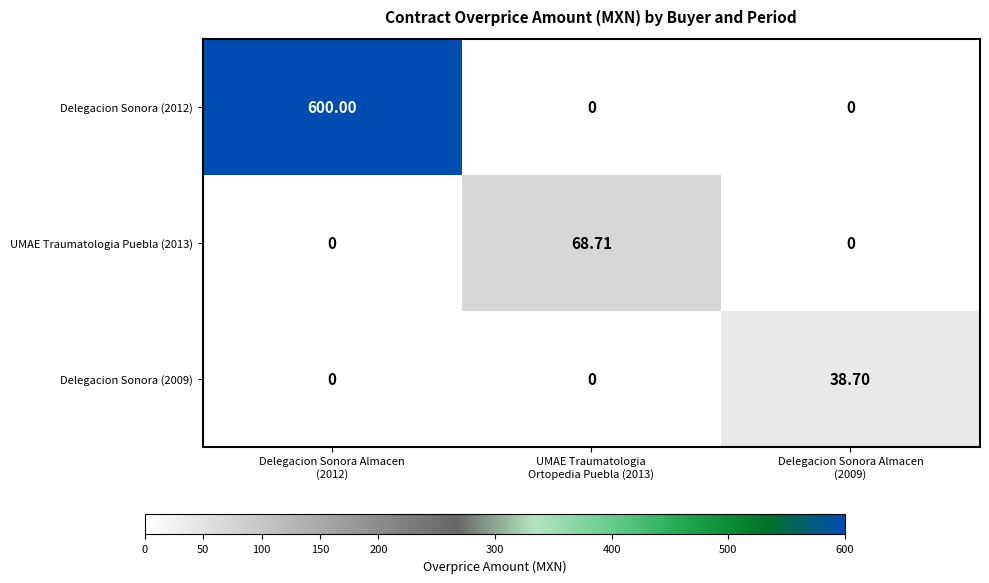

How many data points in UMAE Traumatologia Puebla (2013) are above 0?

1